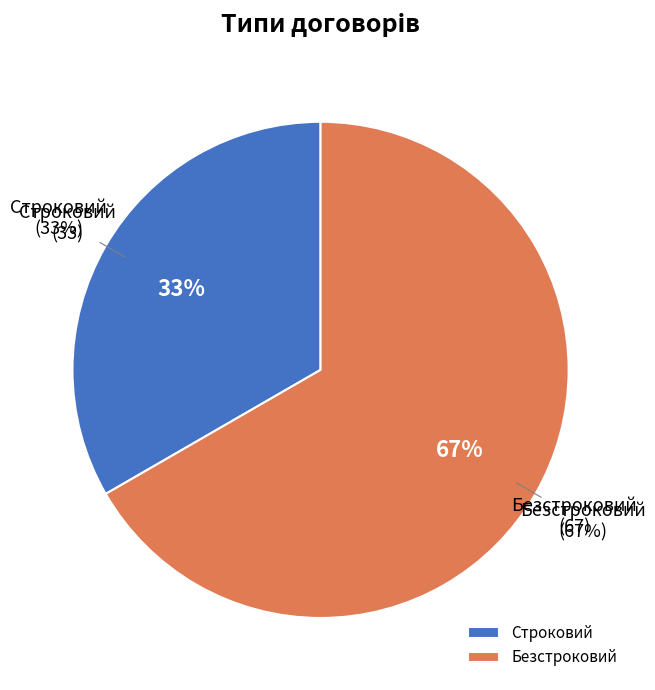

Between Строковий and Безстроковий, which is larger?

Безстроковий